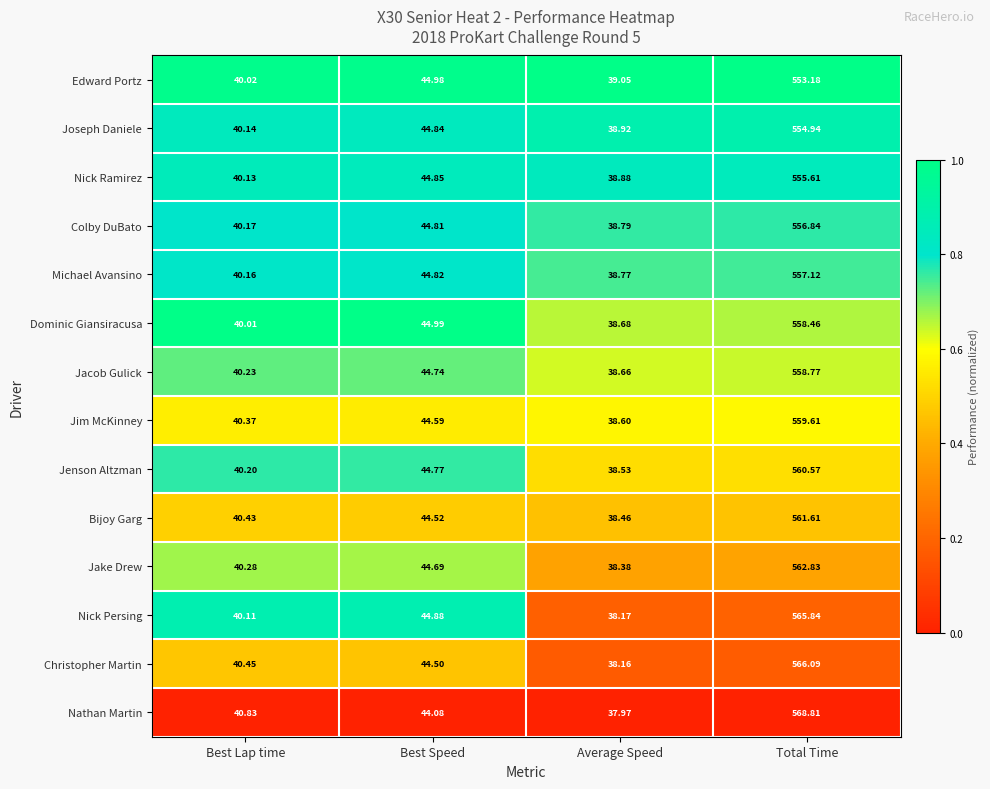

At which category does the chart reach its minimum across all series?

Average Speed